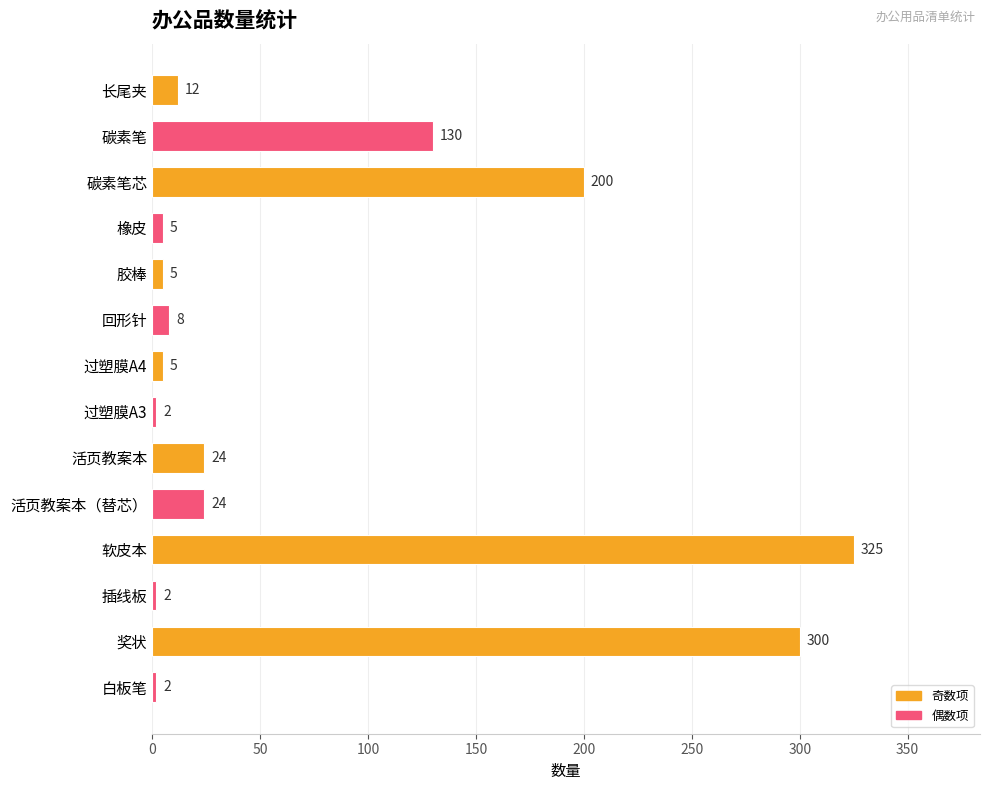

Reading top to bottom, extract all data points from this chart.

12	130	200	5	5	8	5	2	24	24	325	2	300	2